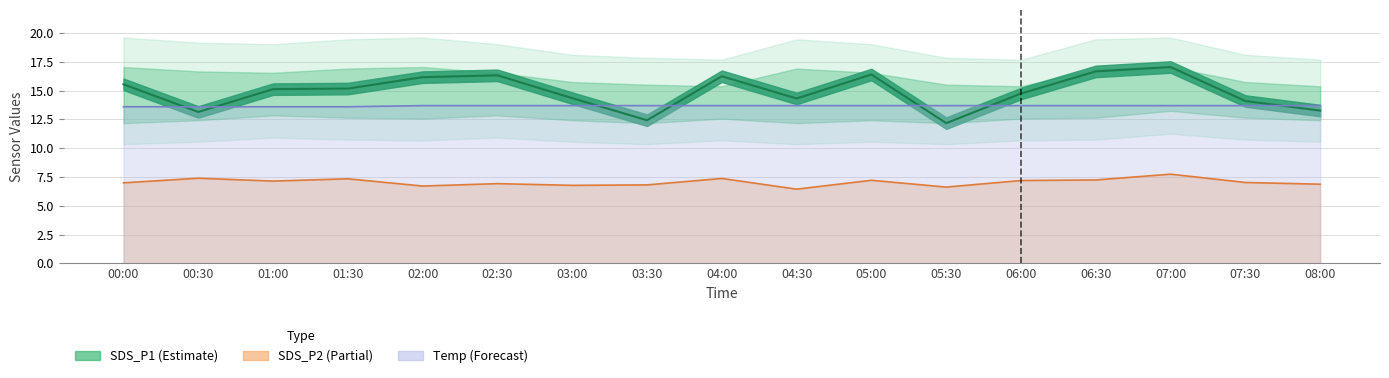

Between 02:00 and 04:00, which series saw the biggest shift?

SDS_P2